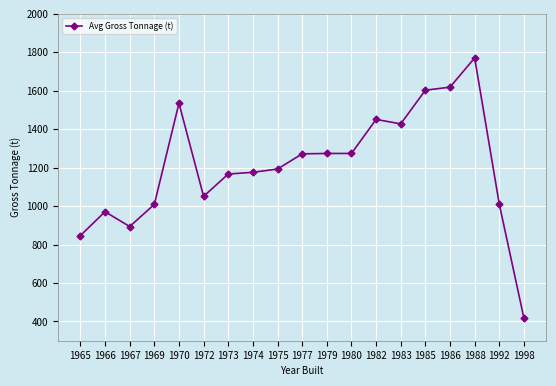

At which category does the data reach its first local peak?

1966